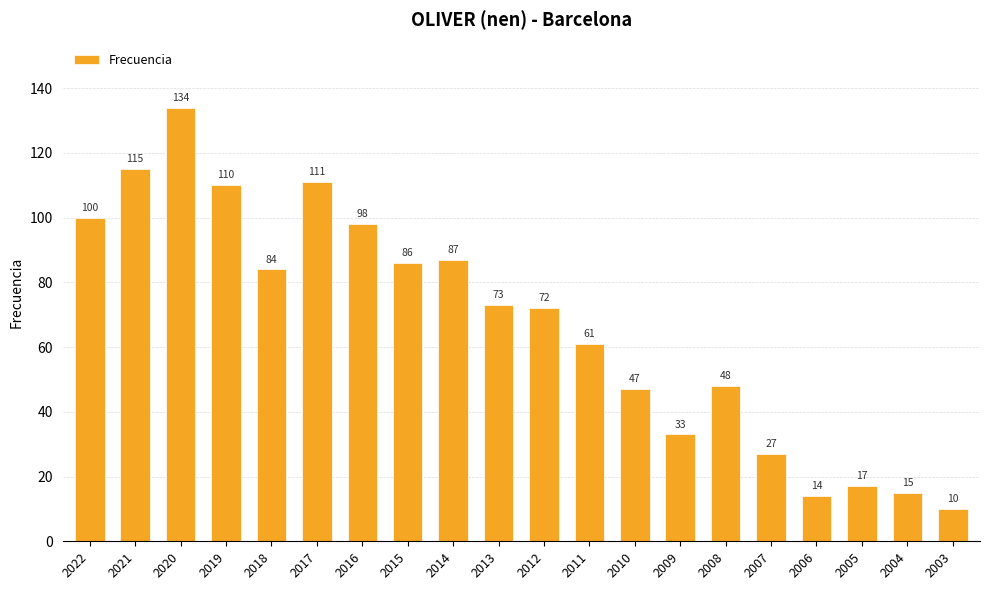

Approximately how many times larger is the value at 2018 compared to 2022?

0.8